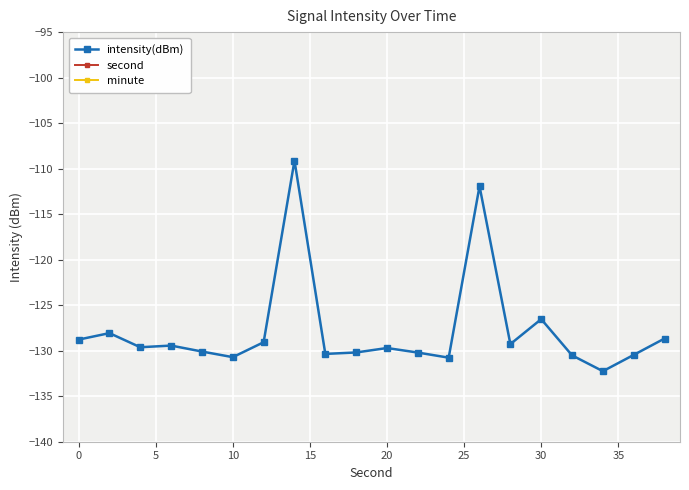

What is the maximum value for intensity(dBm)?

-109.1